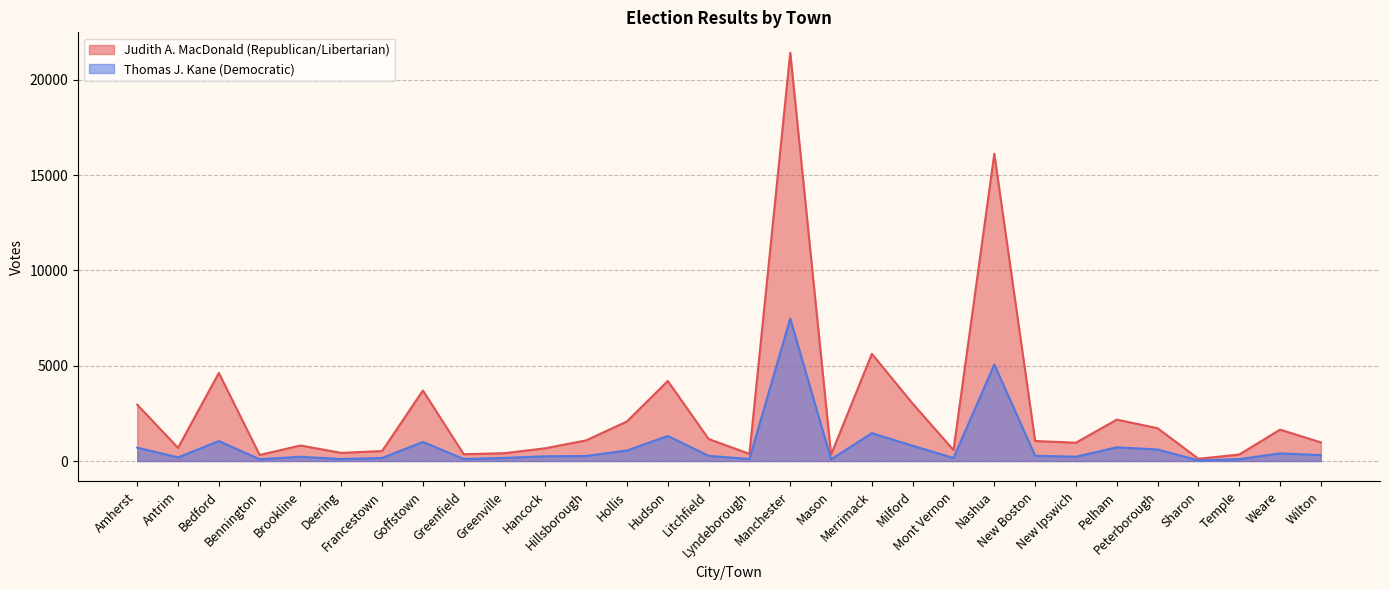

Rank the series at Francestown from highest to lowest value.

Judith A. MacDonald (Republican/Libertarian), Thomas J. Kane (Democratic)